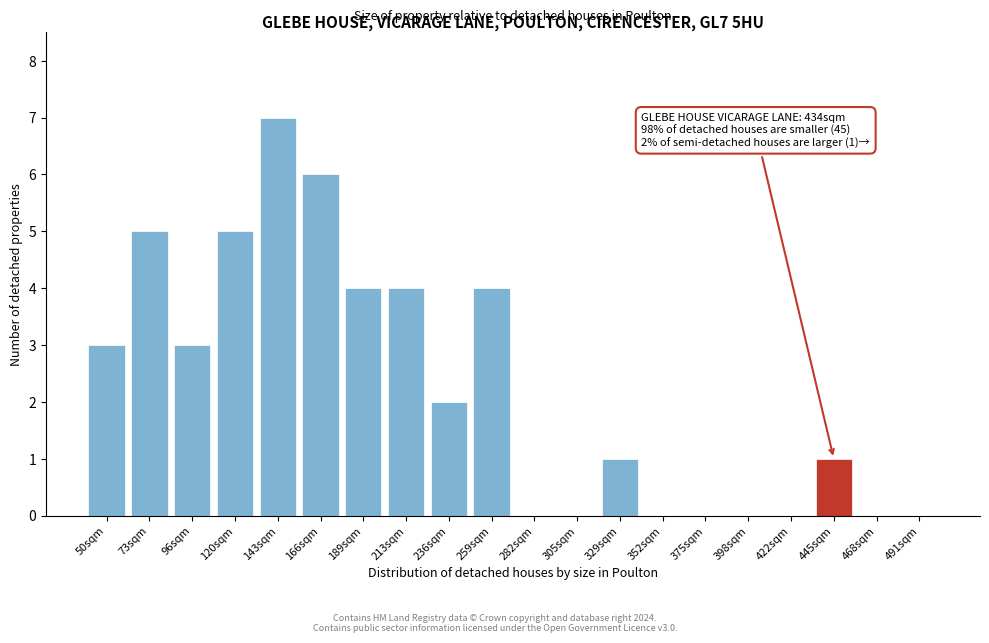

Reading right to left, transcribe all the data shown in this chart.

491sqm=0	468sqm=0	445sqm=1	422sqm=0	398sqm=0	375sqm=0	352sqm=0	329sqm=1	305sqm=0	282sqm=0	259sqm=4	236sqm=2	213sqm=4	189sqm=4	166sqm=6	143sqm=7	120sqm=5	96sqm=3	73sqm=5	50sqm=3